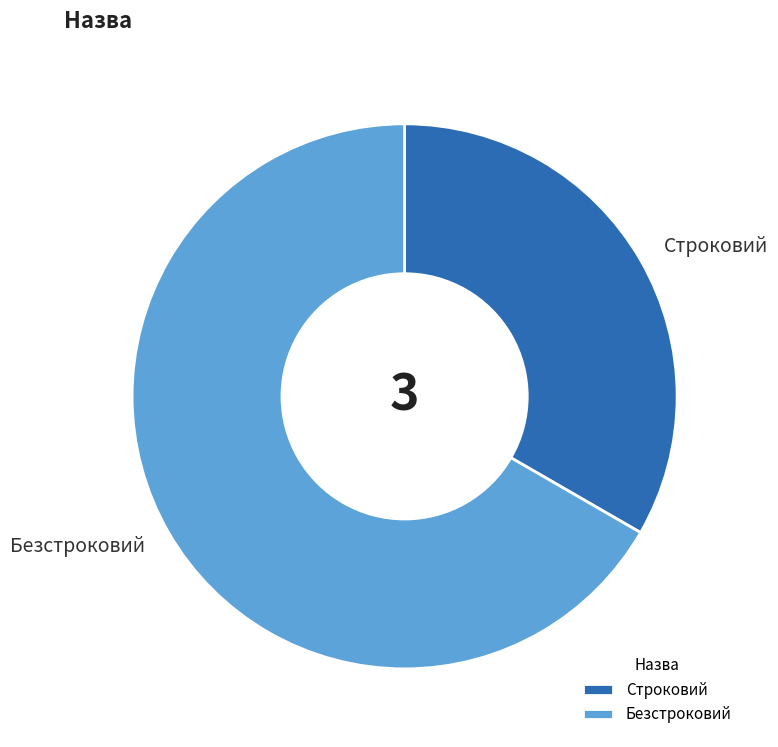

Is Строковий the majority of the pie?

No